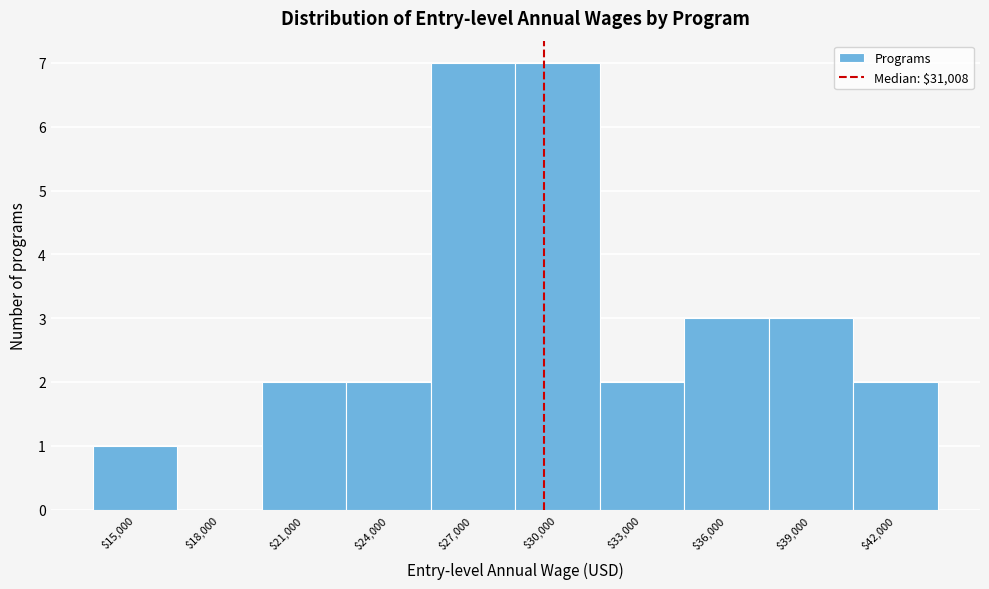

The value at $30,000 is 7. True or false?

True